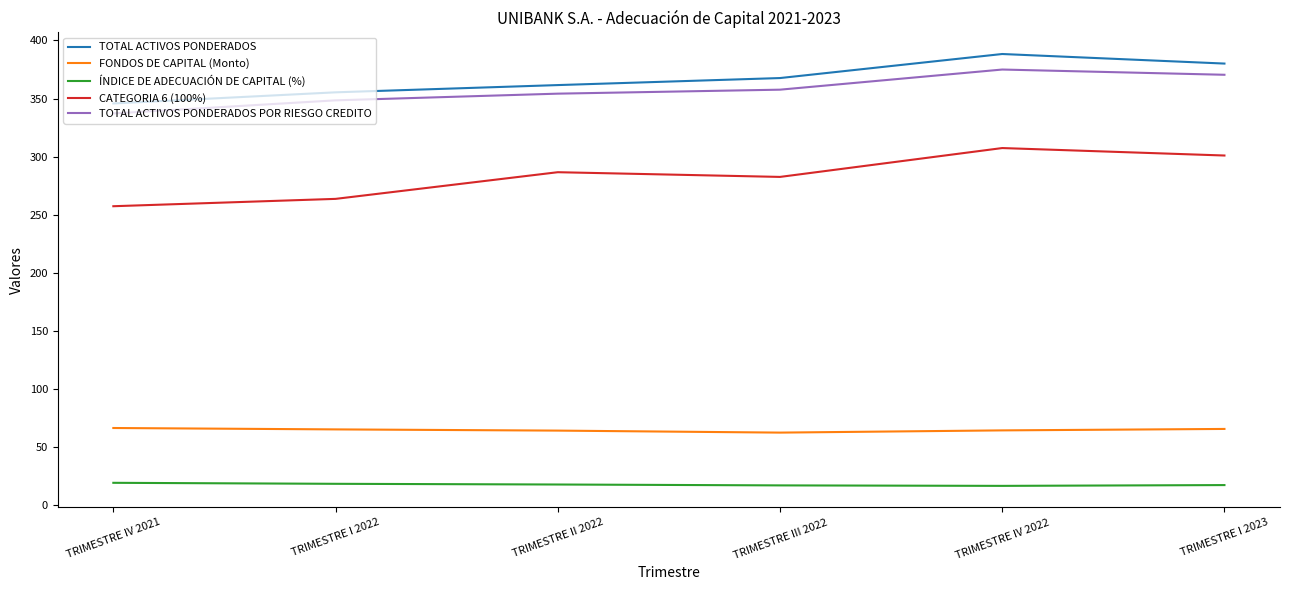

Is the value of FONDOS DE CAPITAL (Monto) at TRIMESTRE IV 2021 greater than the value of CATEGORIA 6 (100%) at TRIMESTRE IV 2022?

No